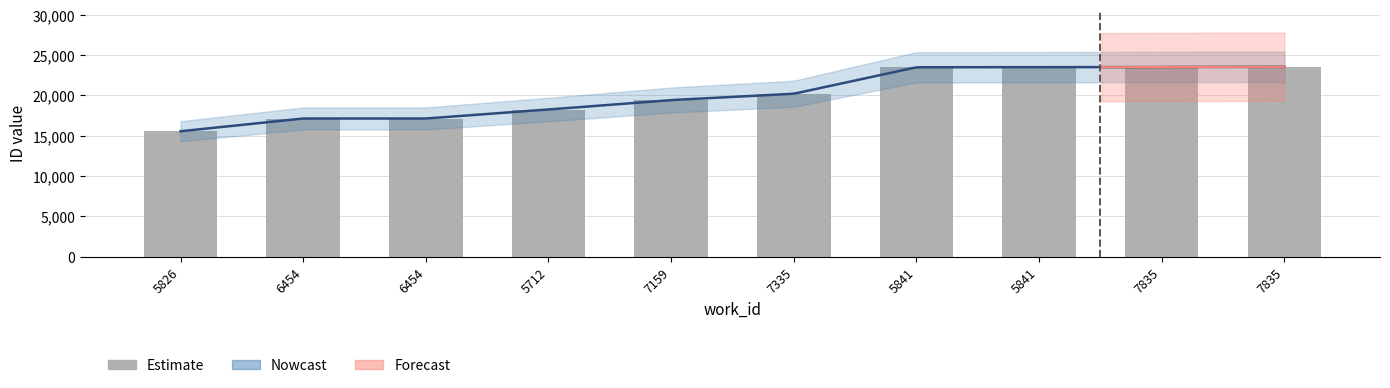

What is the ratio of the value at 5841 to the value at 6454?

1.4